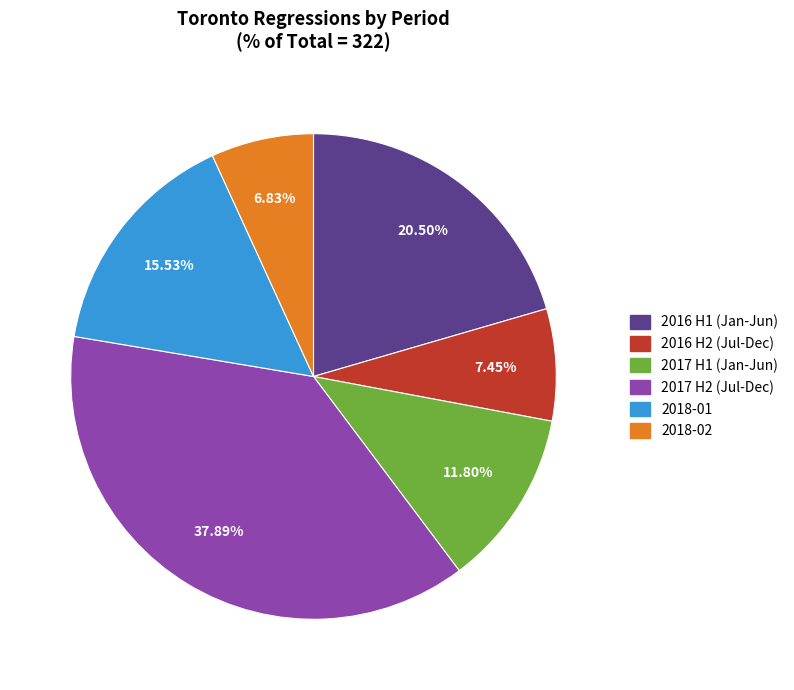

Is there any slice that represents more than half of the pie?

No